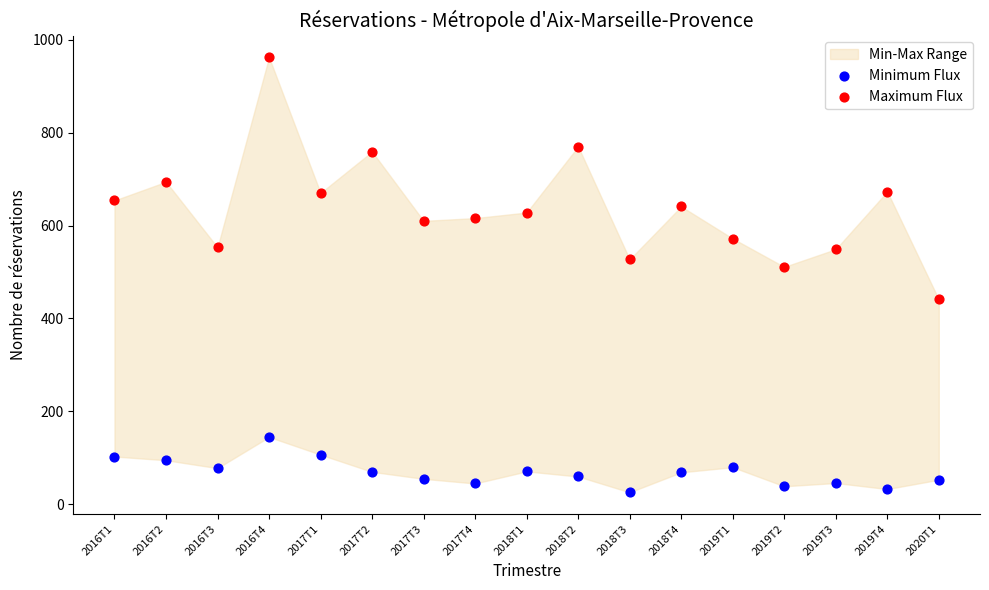

Which series has the largest Y range (max minus min)?

Maximum Flux